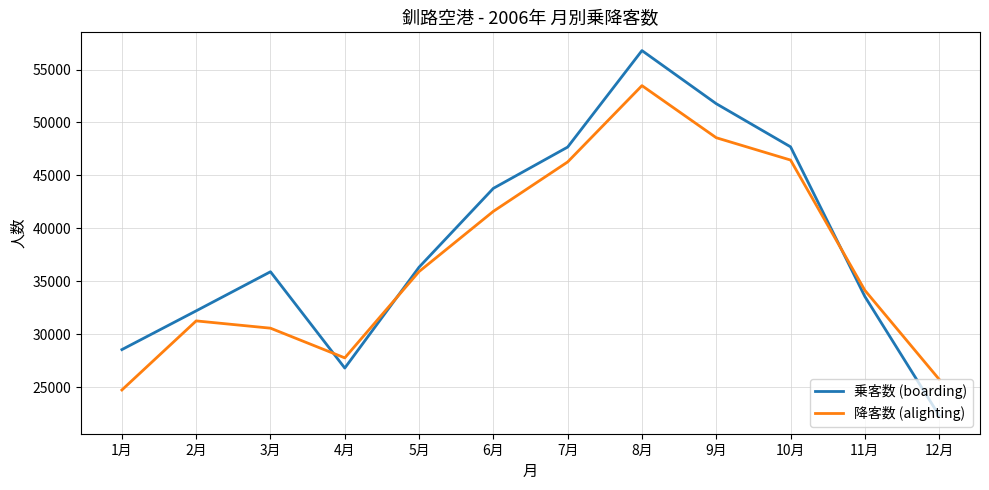

Which category has the lowest value across all series?

12月